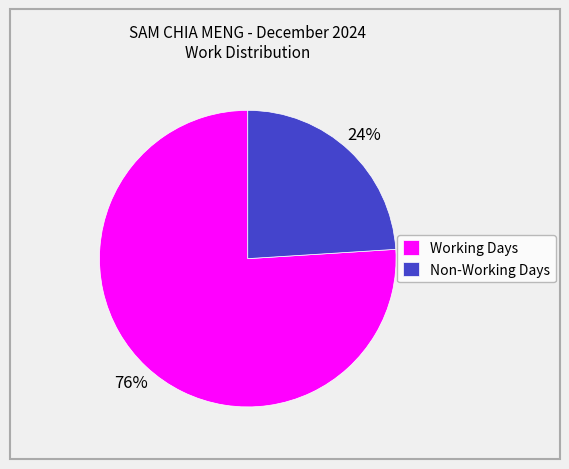

To the nearest percent, what is the average slice percentage?

50%